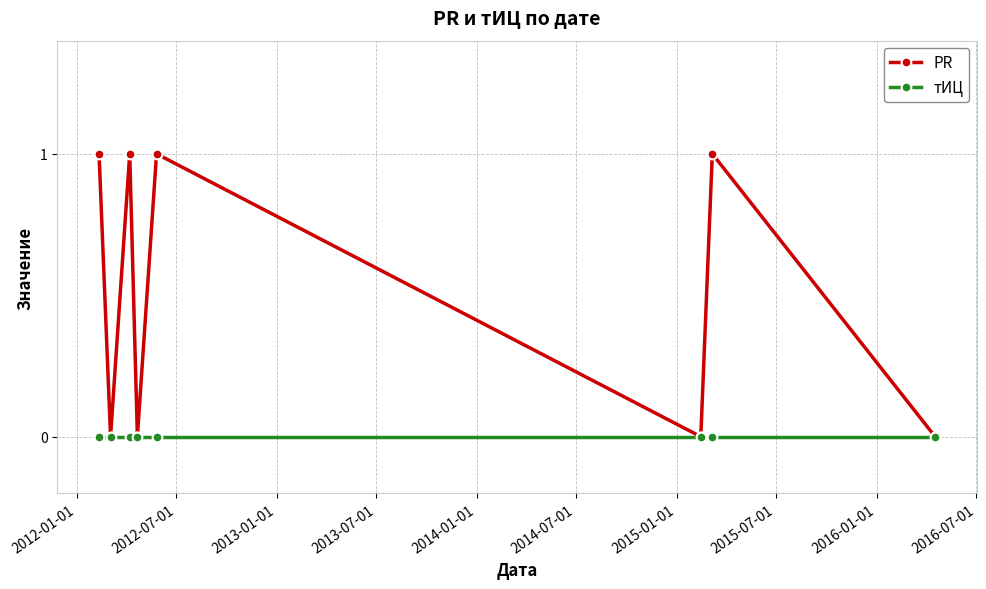

How many lines are shown in the chart?

2